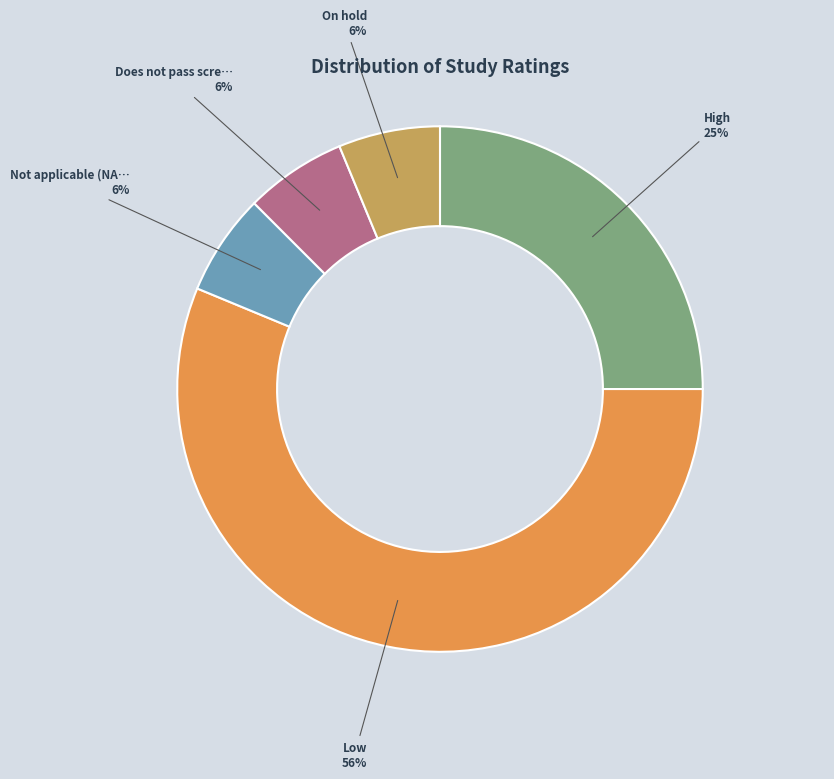

Is there a majority slice in this chart?

Yes